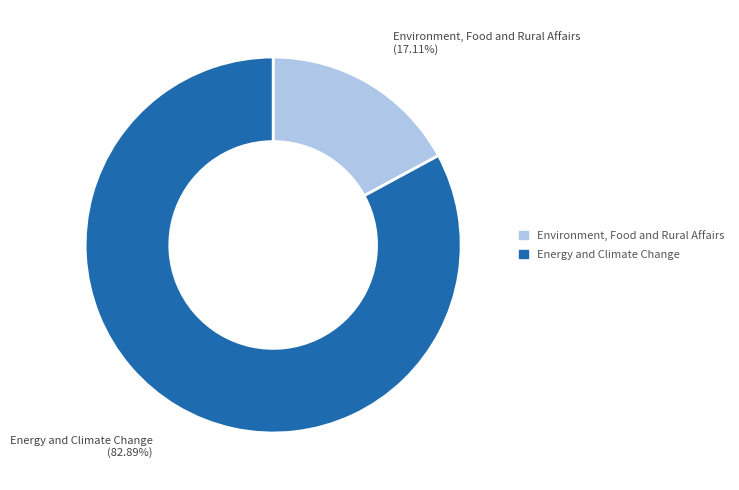

What is the ratio of the value at Environment, Food and Rural Affairs to the value at Energy and Climate Change?

0.2